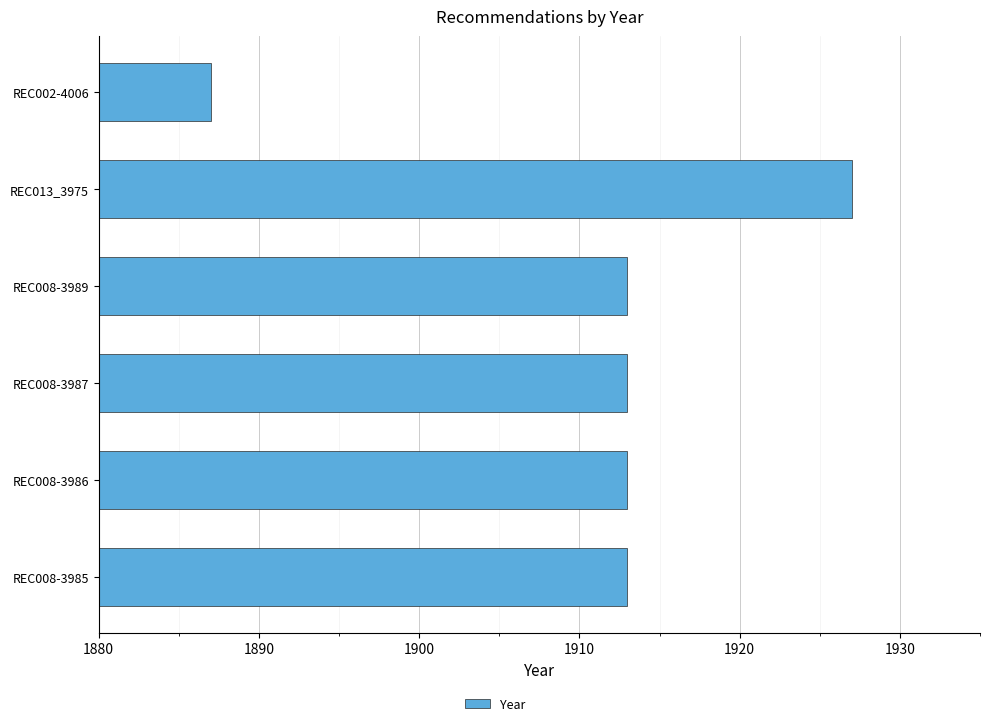

What is the label of the 3rd bar from the bottom?

REC008-3987